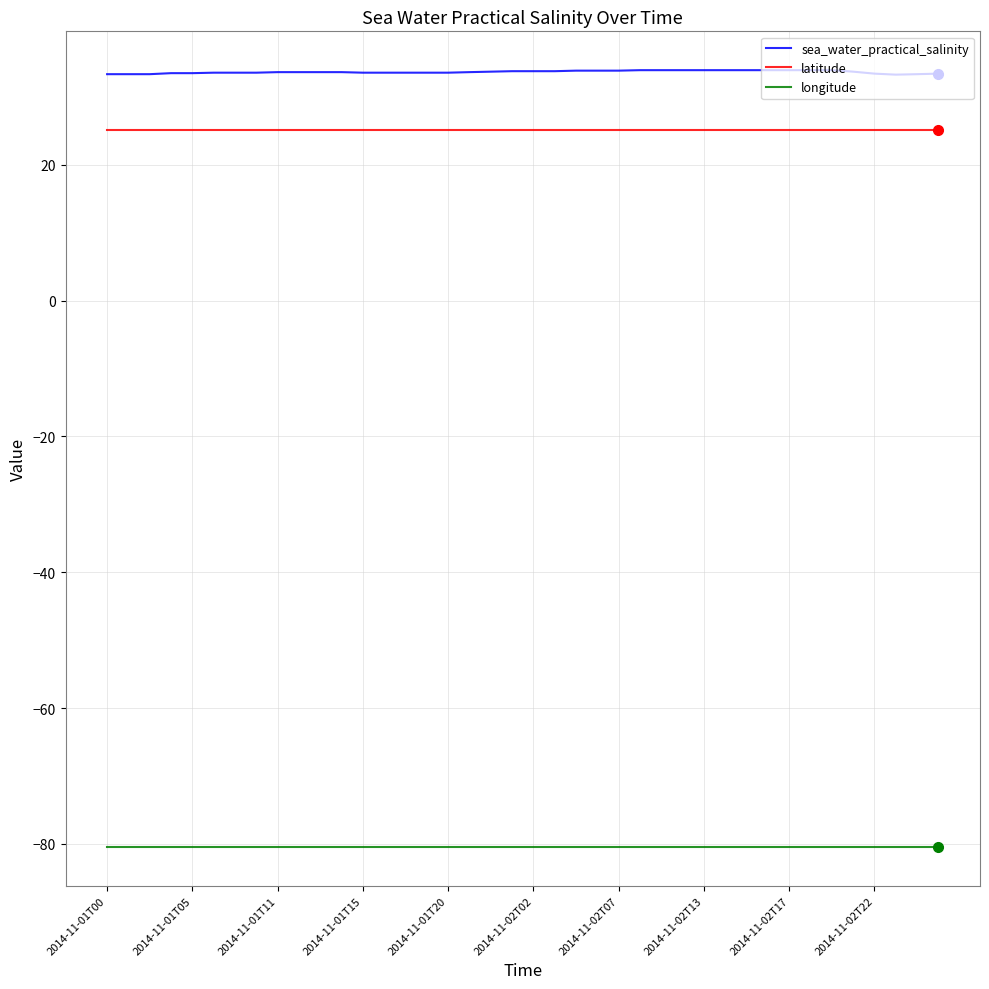

List the series in order of their peak value, highest first.

sea_water_practical_salinity, latitude, longitude